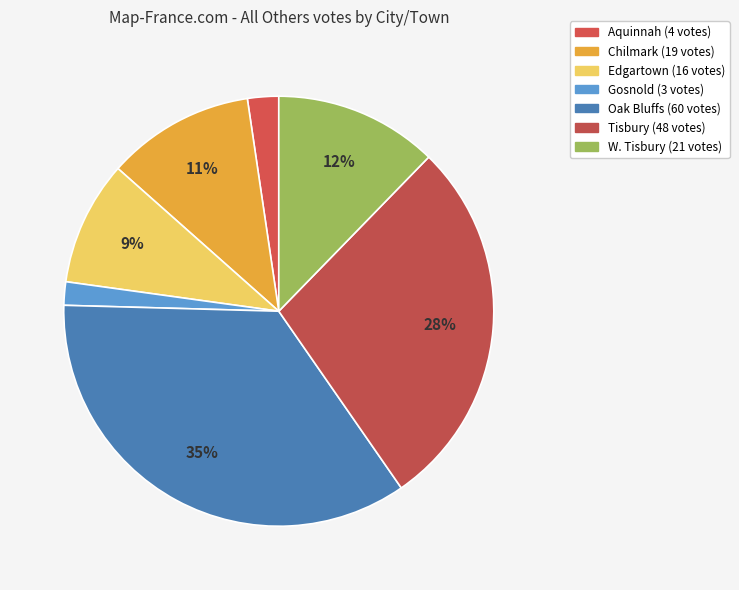

To the nearest percent, what is the average slice percentage?

14%